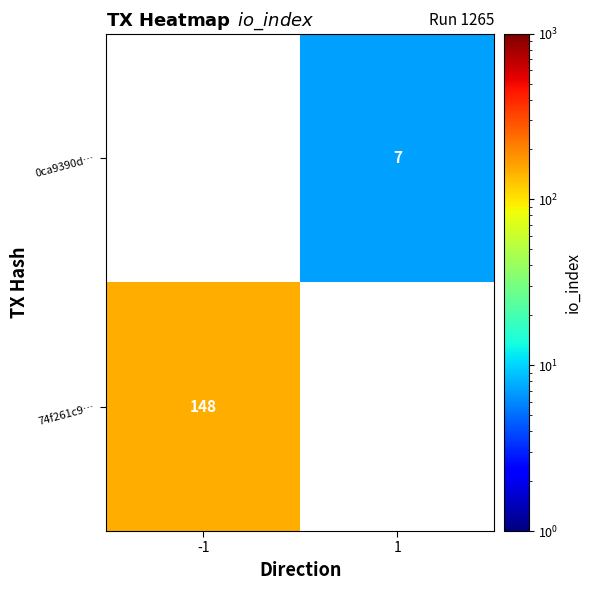

At how many categories does at least one series exceed 97?

1